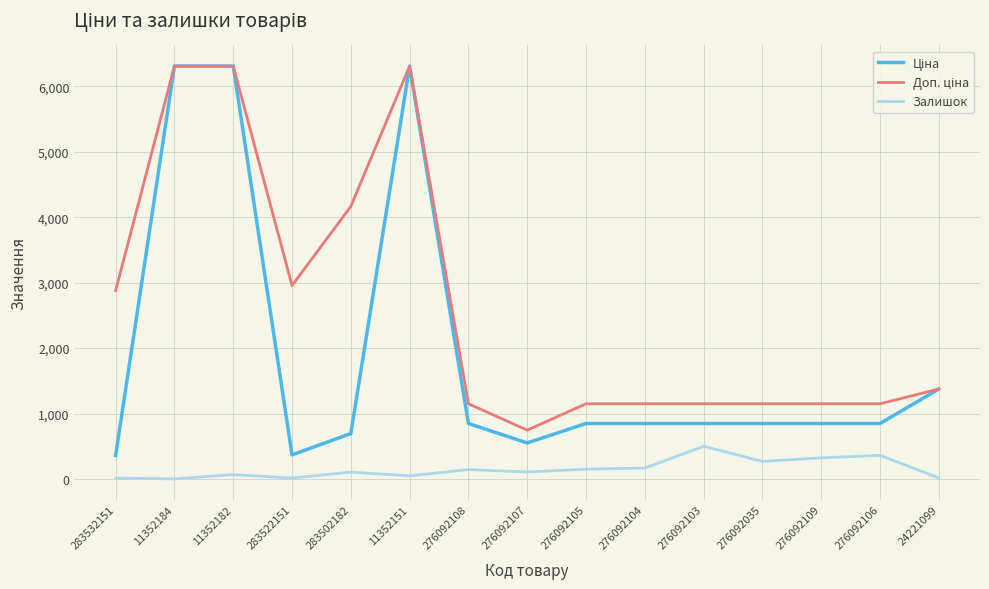

How many lines are shown in the chart?

3